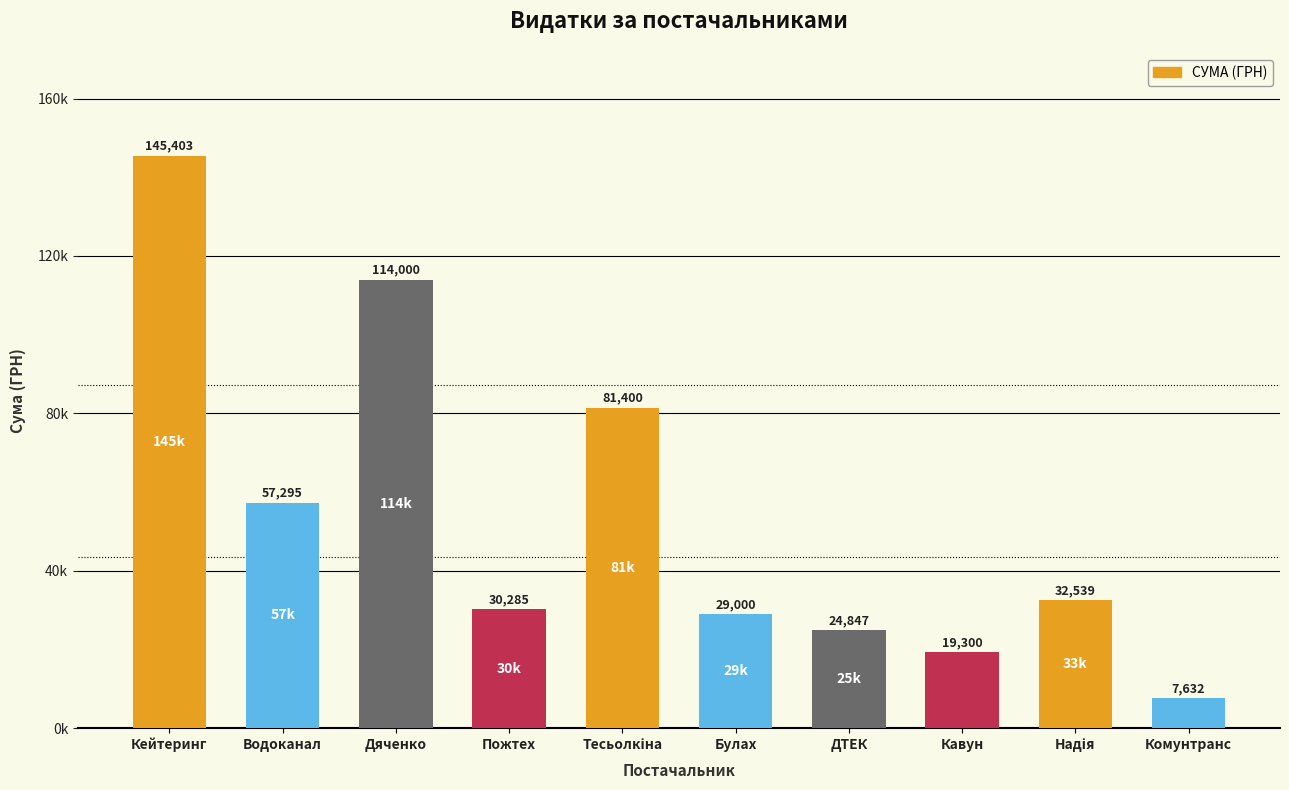

What is the difference between the values at ДТЕК and Дяченко?

89153.1